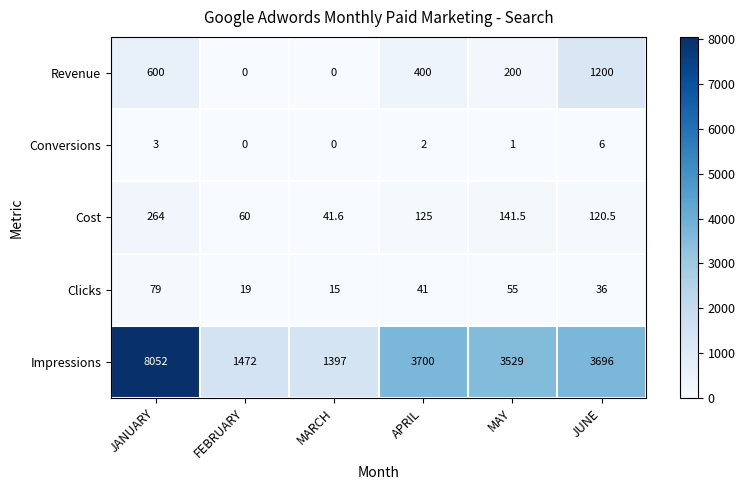

The Impressions series shows 4600.8 at MAY. True or false?

False